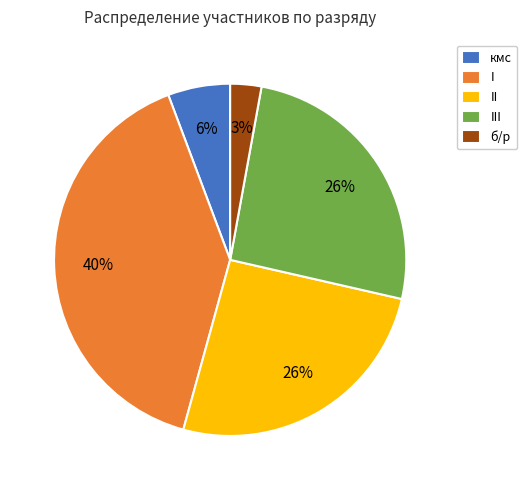

To the nearest percent, what is the difference between the кмс and I slice percentages?

34%